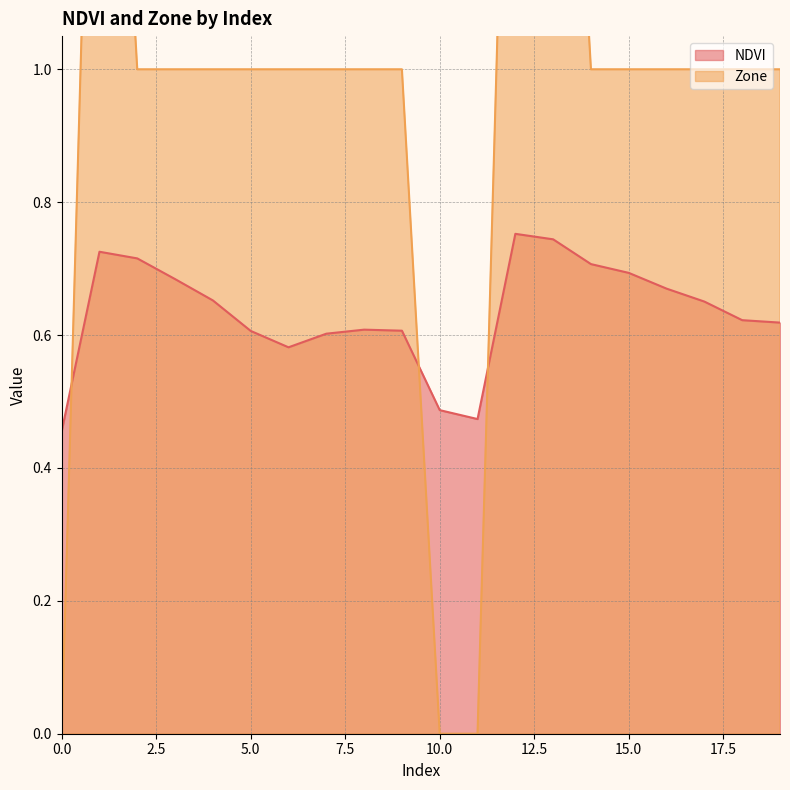

What is the difference between the highest and lowest values at 15?

0.3